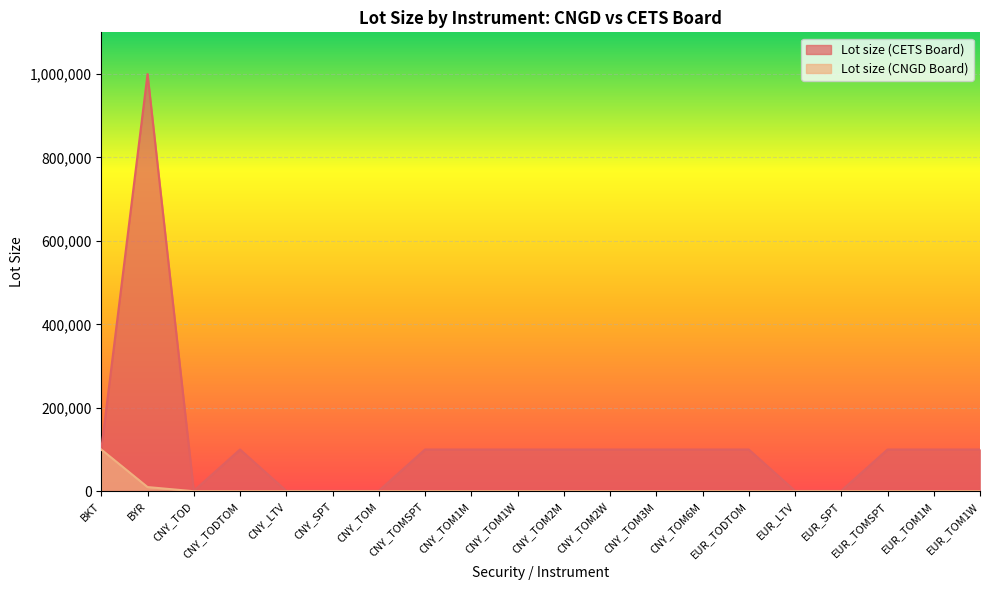

Which series has the widest spread of values?

Lot size (CETS Board)